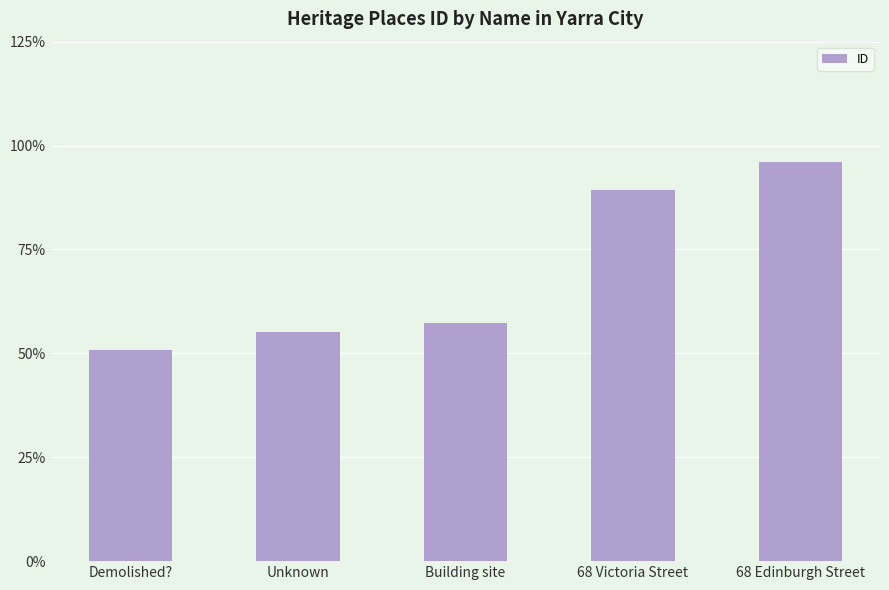

Does the chart contain any negative values?

No